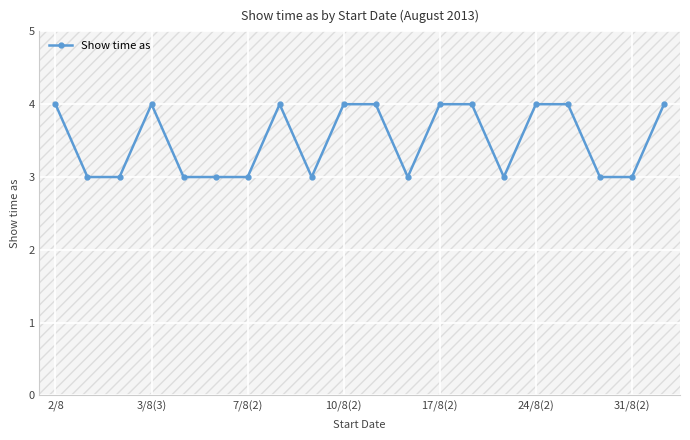

Reading right to left, what are all the values shown in this chart?

4	3	3	4	4	3	4	4	3	4	4	3	4	3	3	3	4	3	3	4